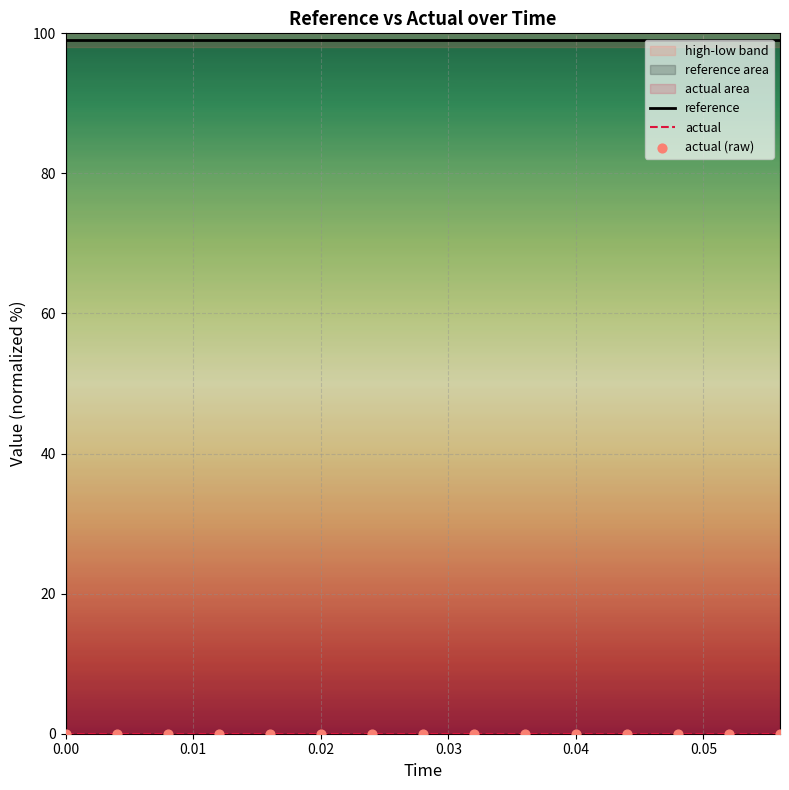

Which series contains the lowest Y value?

actual